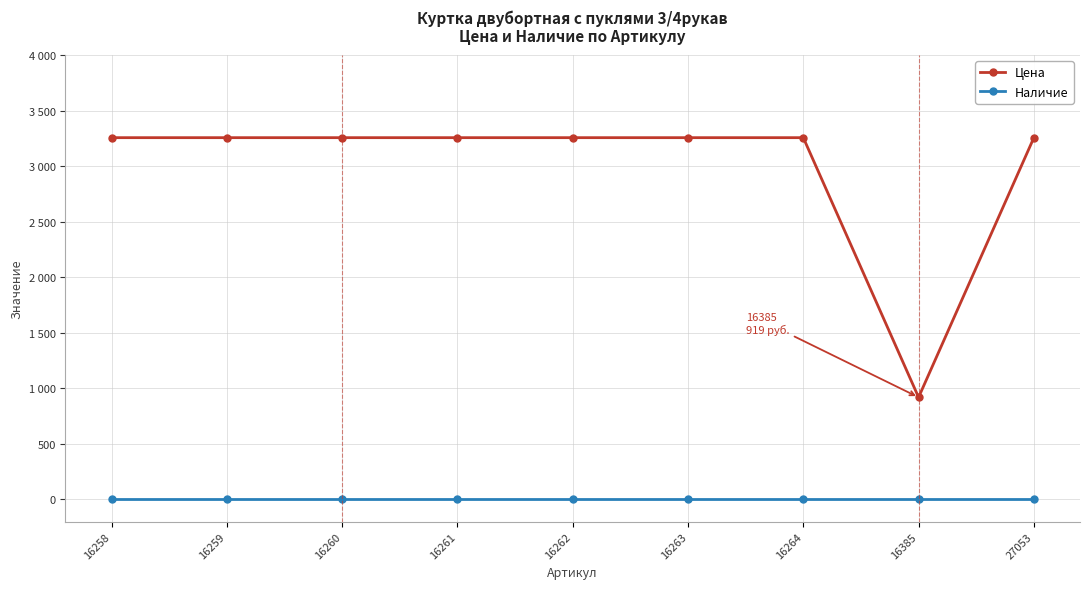

Rank the series by their maximum value, from highest to lowest.

Цена, Наличие